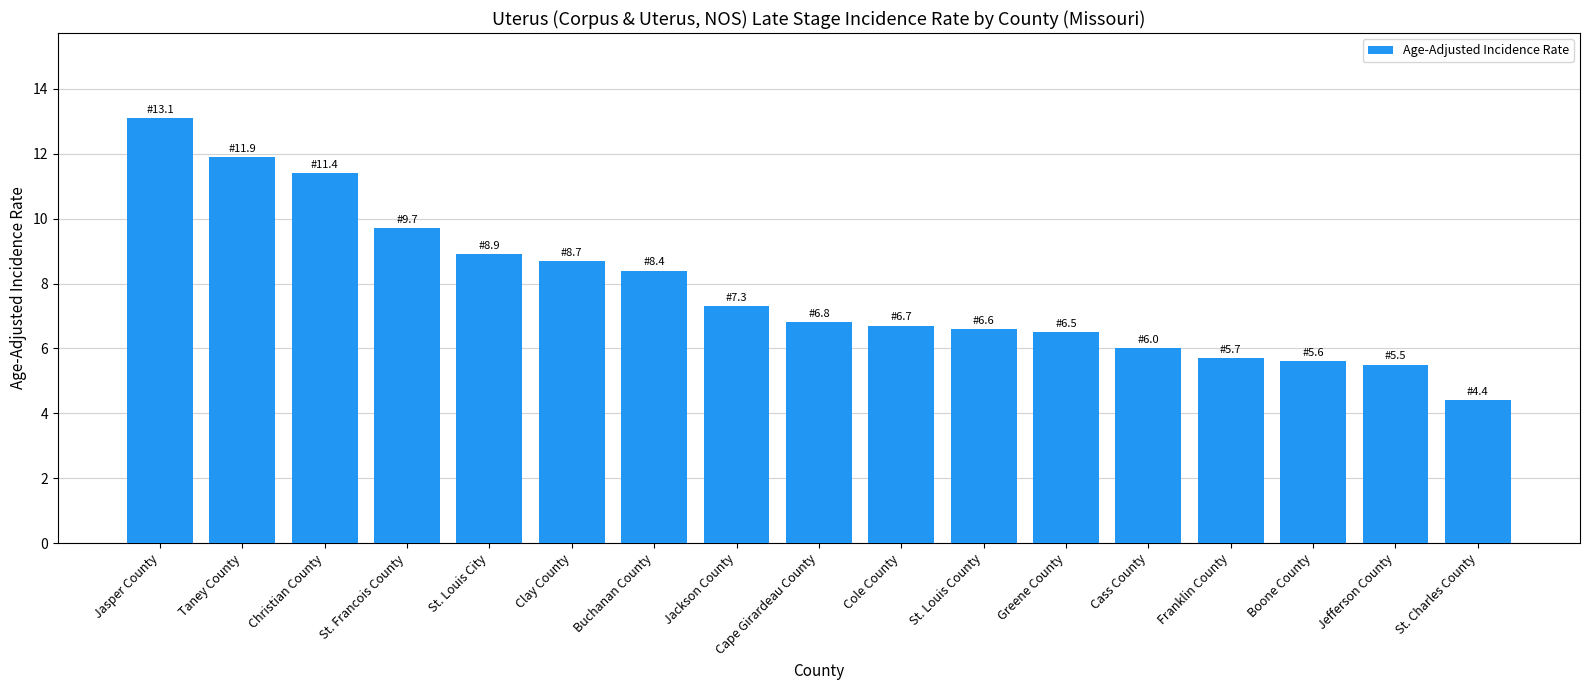

Reading right to left, list all the values displayed in this chart.

4.4	5.5	5.6	5.7	6.0	6.5	6.6	6.7	6.8	7.3	8.4	8.7	8.9	9.7	11.4	11.9	13.1